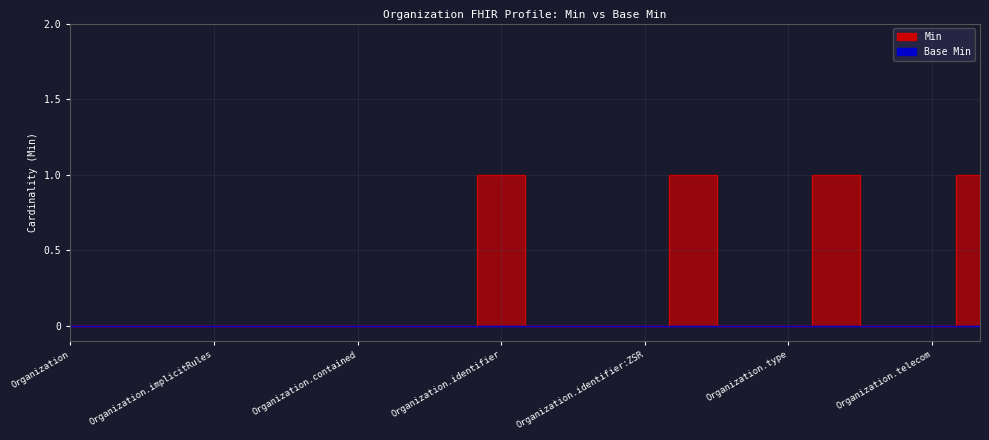

Reading left to right, list all the values displayed in this chart.

Organization=0	Organization.id=0	Organization.meta=0	Organization.implicitRules=0	Organization.language=0	Organization.text=0	Organization.contained=0	Organization.extension=0	Organization.modifierExtension=0	Organization.identifier=1	Organization.identifier:BER=0	Organization.identifier:UIDB=0	Organization.identifier:ZSR=0	Organization.identifier:GLN=1	Organization.active=0	Organization.type=0	Organization.name=1	Organization.alias=0	Organization.telecom=0	Organization.telecom.system=1